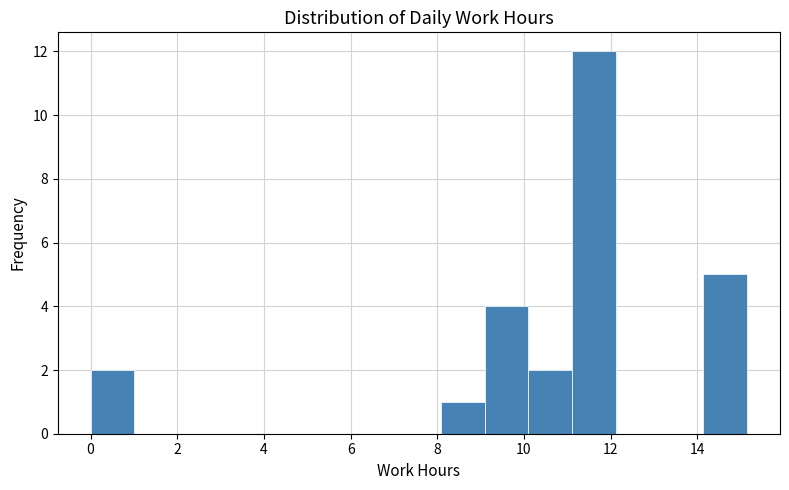

Over which range of the x-axis is the bar tallest?

11.2 to 12.2